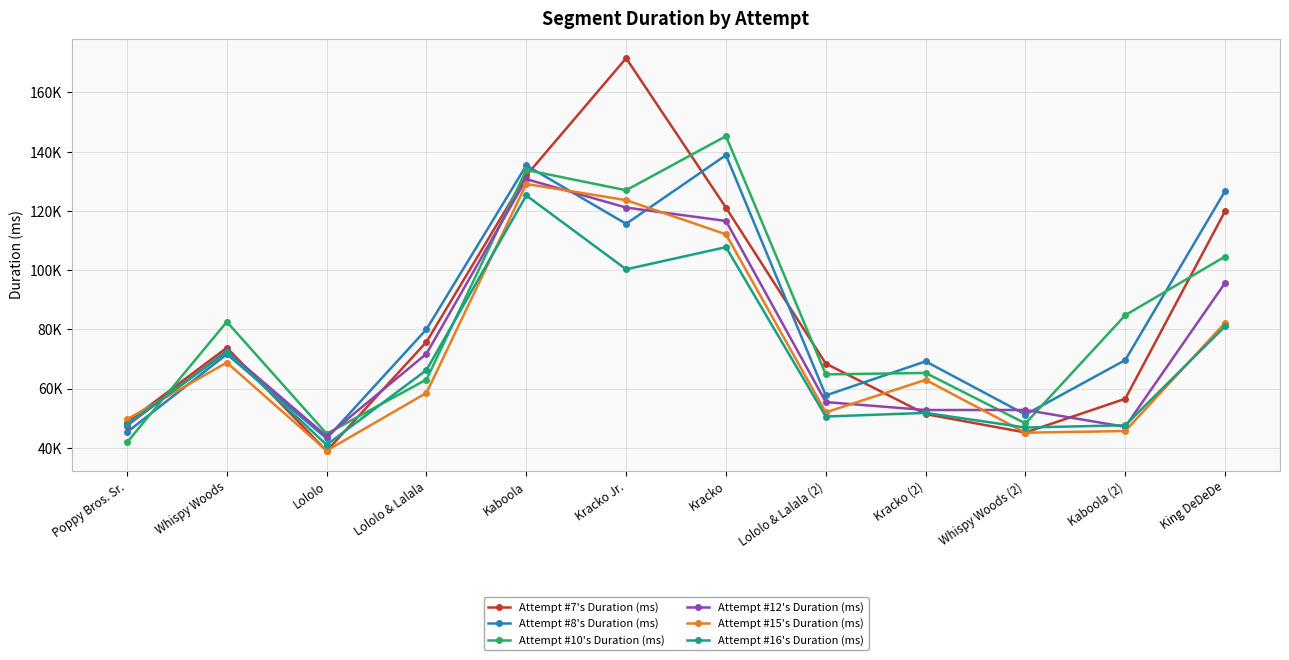

True or false: Attempt #12's Duration (ms) has a value of 55439 at Lololo & Lalala (2).

True